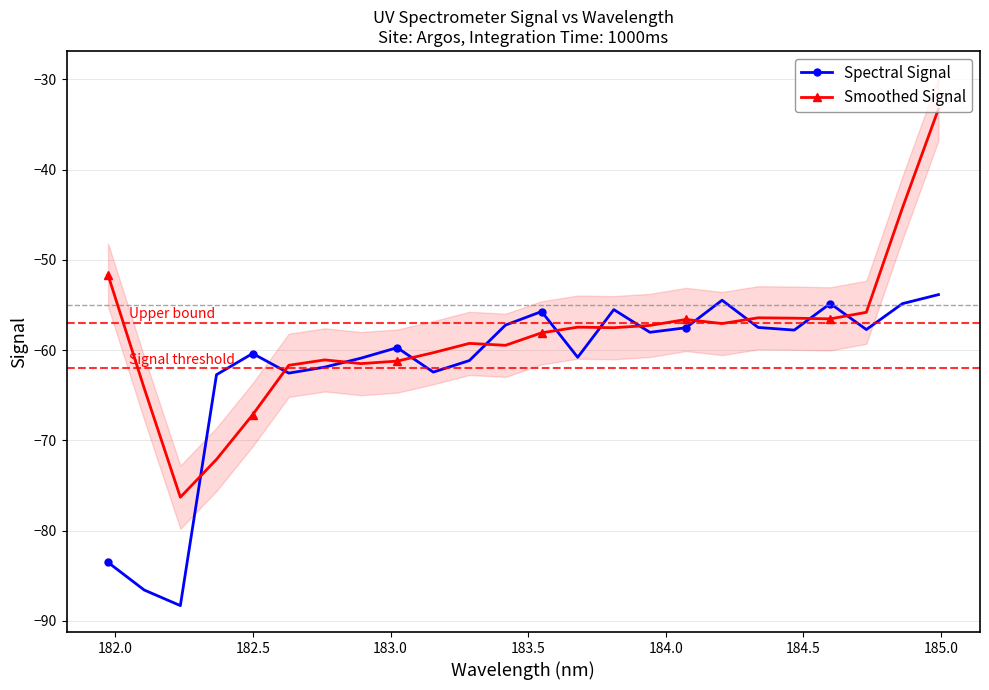

What is the minimum value for Spectral Signal?

-88.3